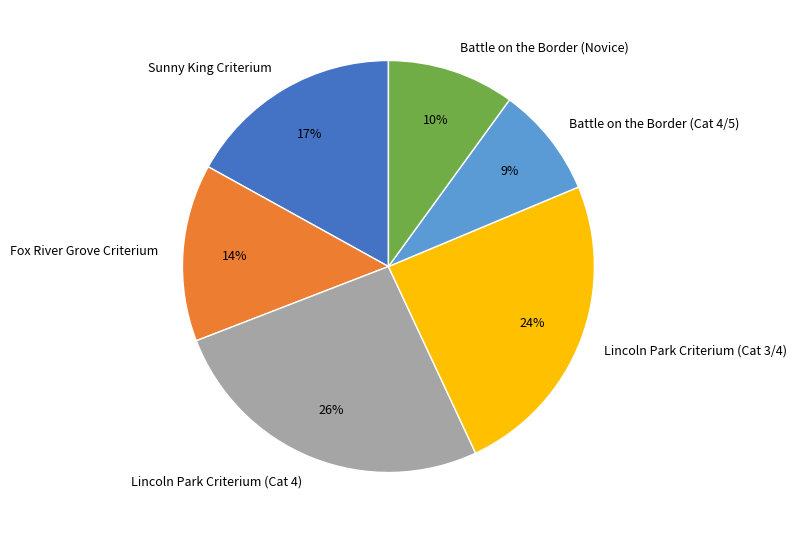

Is there a majority slice in this chart?

No